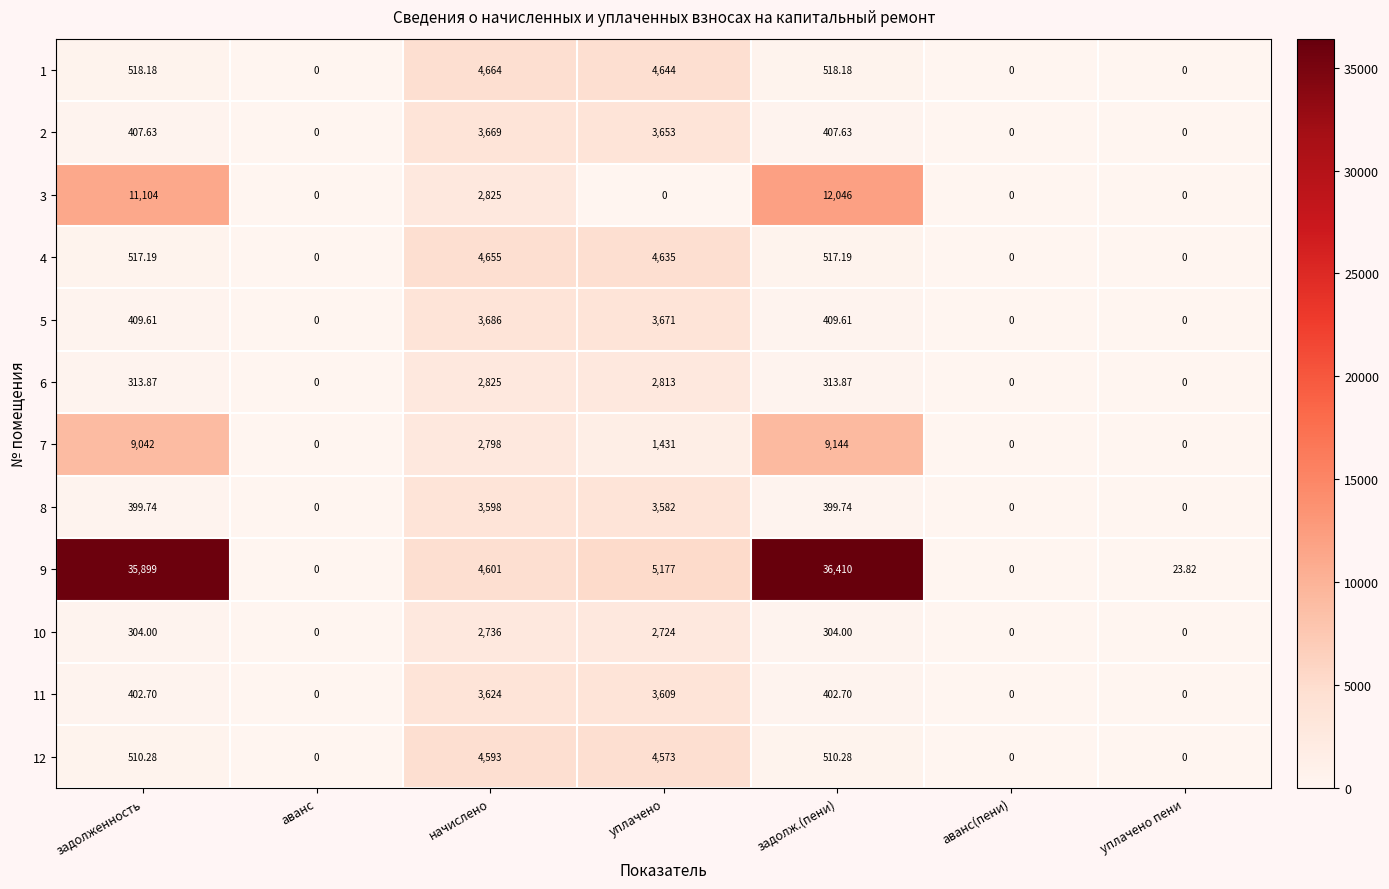

At which label does 2 first exceed 407?

задолженность